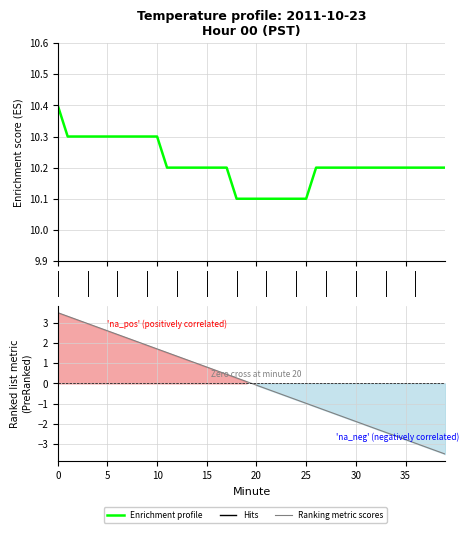

What is the maximum value shown in the chart?

10.4